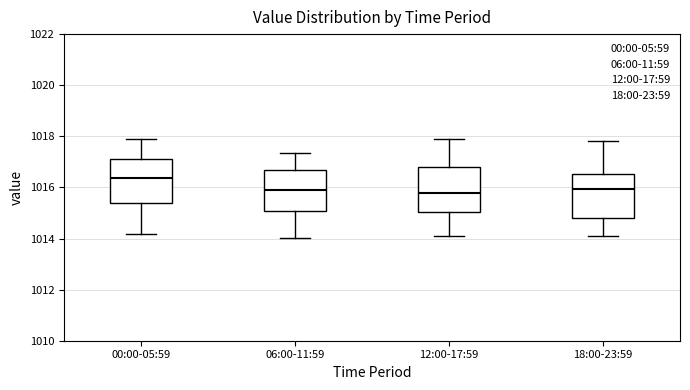

Which box's median line is the highest?

00:00-05:59